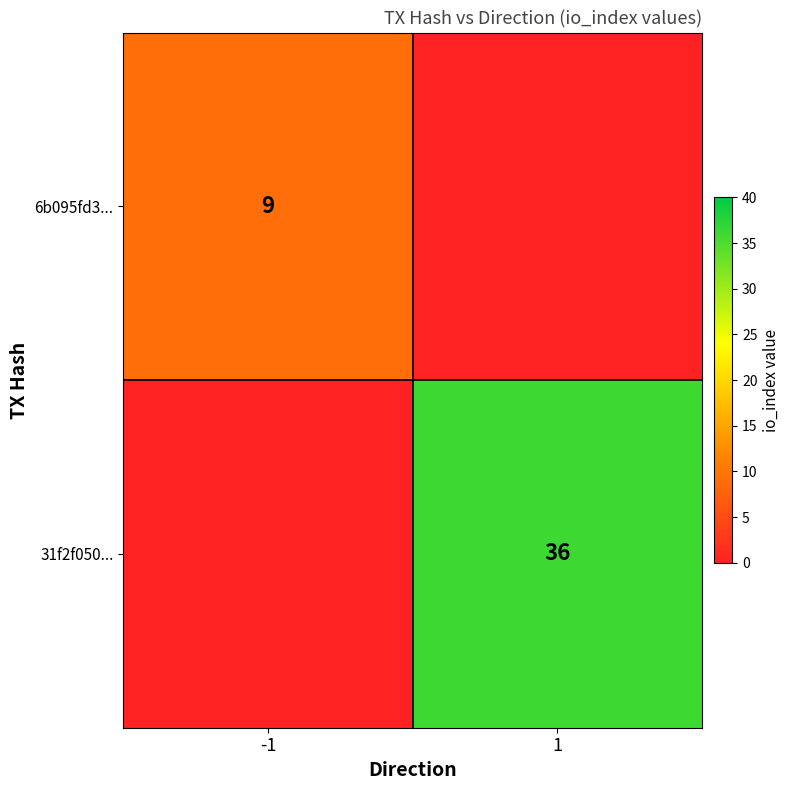

What is the greatest value displayed?

36